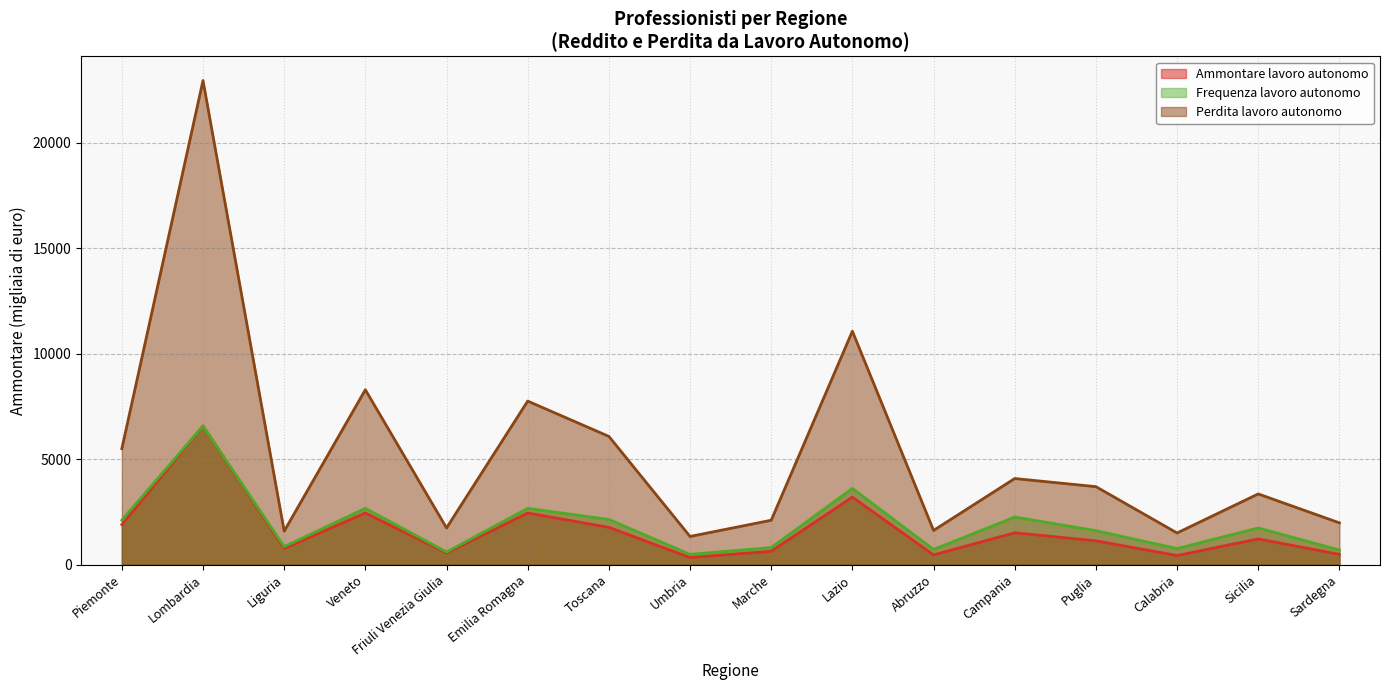

What is the spread (max minus min) of values at Umbria?

999.4